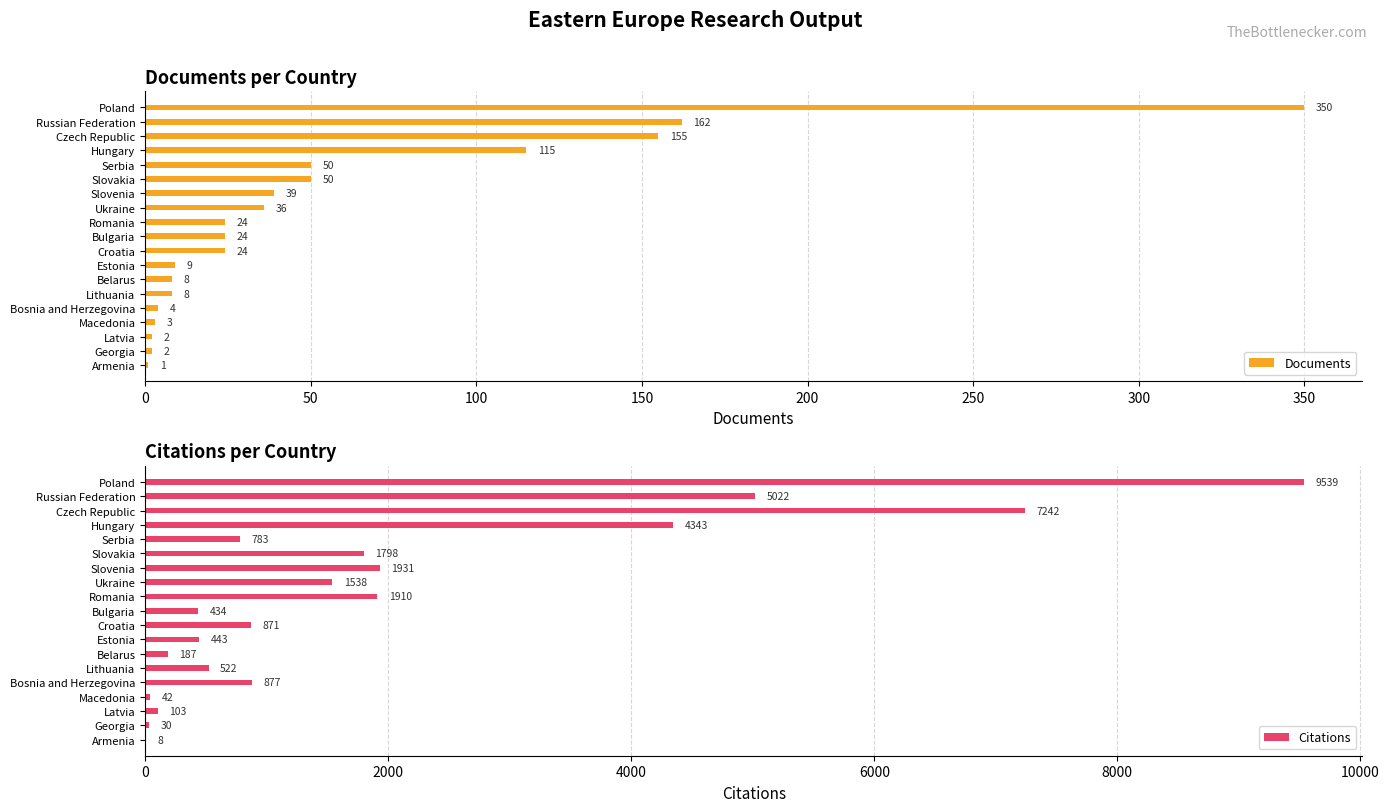

Is it true that Citations equals 4343 at Hungary?

True